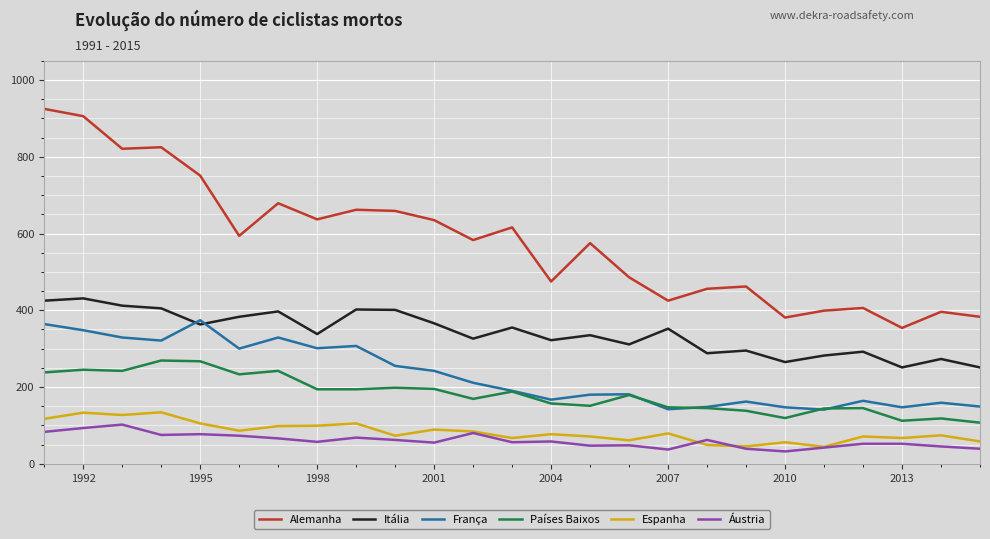

True or false: Espanha and Países Baixos cross at least once.

False